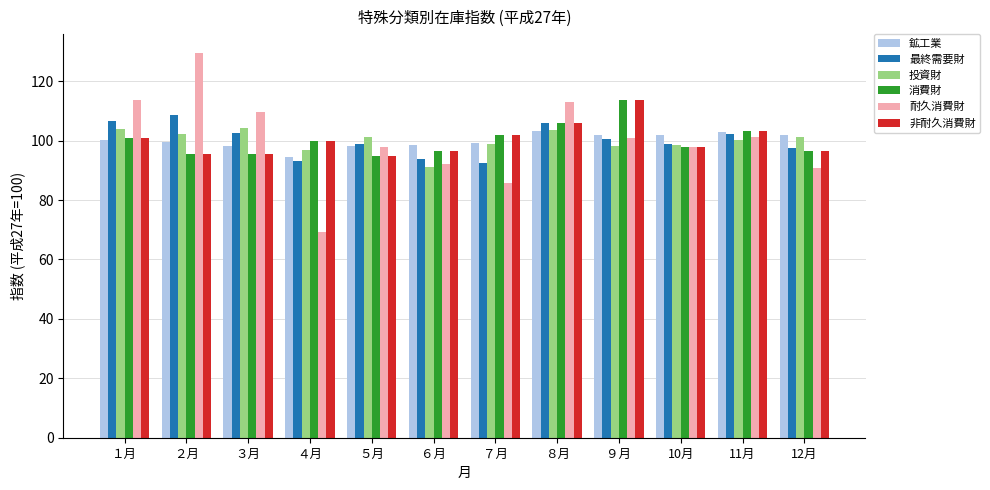

What is the lowest value of the 鉱工業 series?

94.5